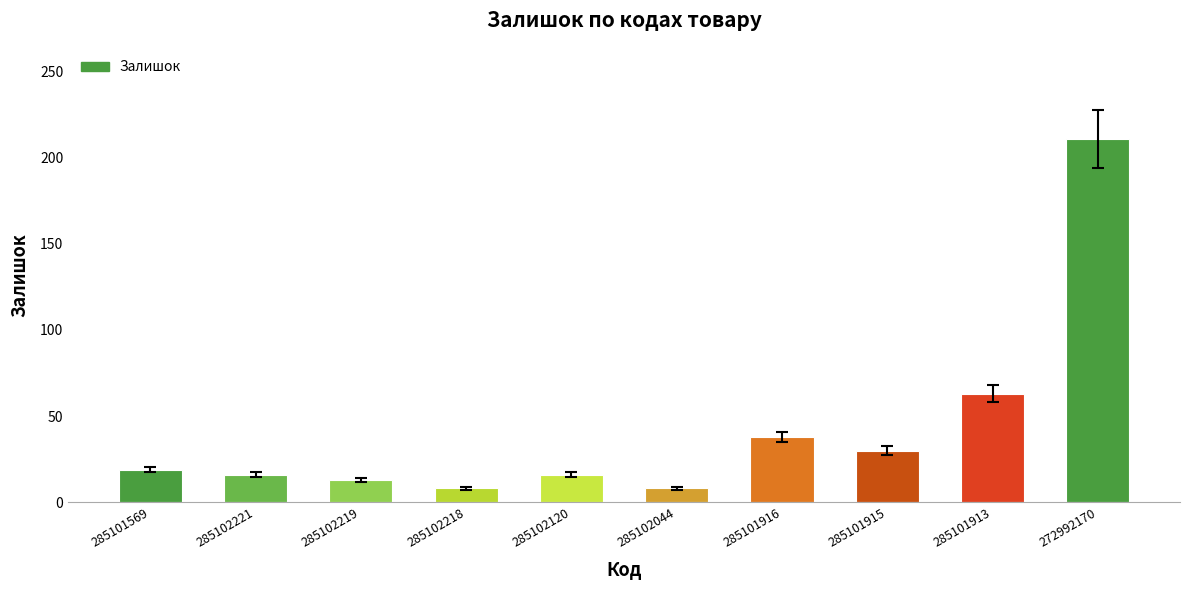

The chart shows a value of 4 at 285102221. True or false?

False